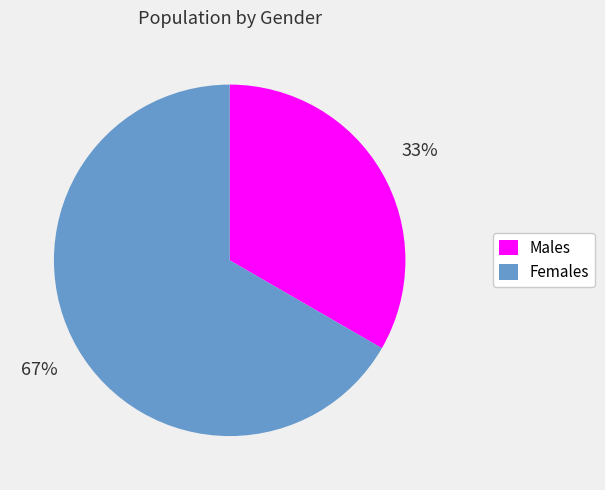

Approximately how many times larger is the value at Females compared to Males?

2.0